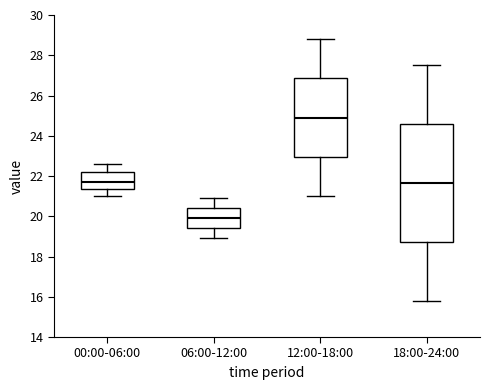

Reading left to right, transcribe this box plot: for each box, give where its median line is, the range the box spans, and where its two whiskers end, as read against the y-axis. The values are not printed on the chart, so give them approximately, as read against the axis.

00:00-06:00: median 21.8, box 21.4 to 22.2, whiskers 21.0 to 22.6
06:00-12:00: median 20.0, box 19.4 to 20.4, whiskers 19.0 to 21.0
12:00-18:00: median 25.0, box 23.0 to 26.8, whiskers 21.0 to 28.8
18:00-24:00: median 21.6, box 18.8 to 24.6, whiskers 15.8 to 27.6